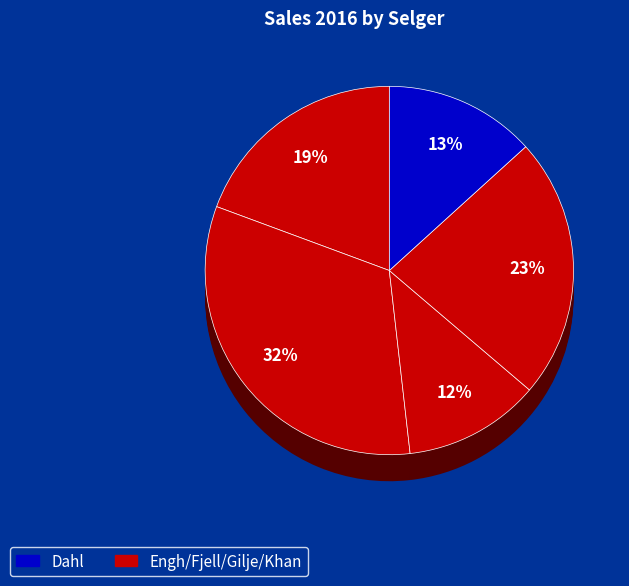

Approximately how many times larger is the value at Dahl compared to Fjell?

1.6